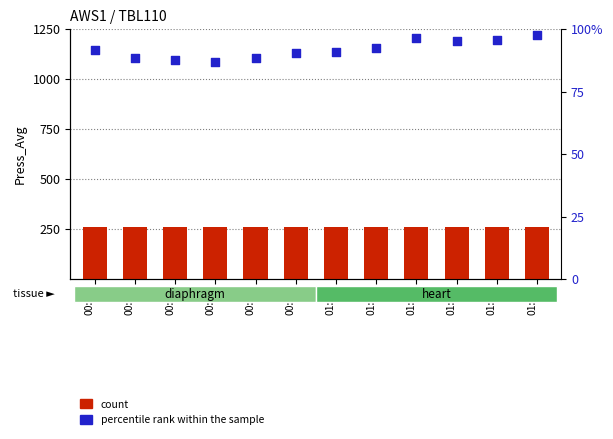

Which series reaches the maximum Y coordinate?

count